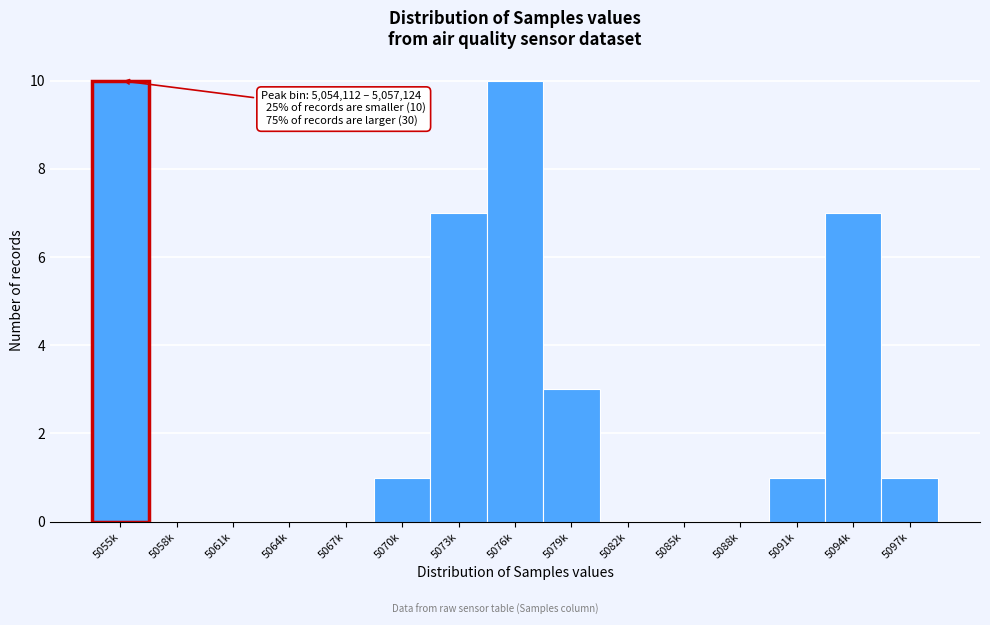

Reading right to left, extract all data points from this chart.

5097k=1	5094k=7	5091k=1	5088k=0	5085k=0	5082k=0	5079k=3	5076k=10	5073k=7	5070k=1	5067k=0	5064k=0	5061k=0	5058k=0	5055k=10